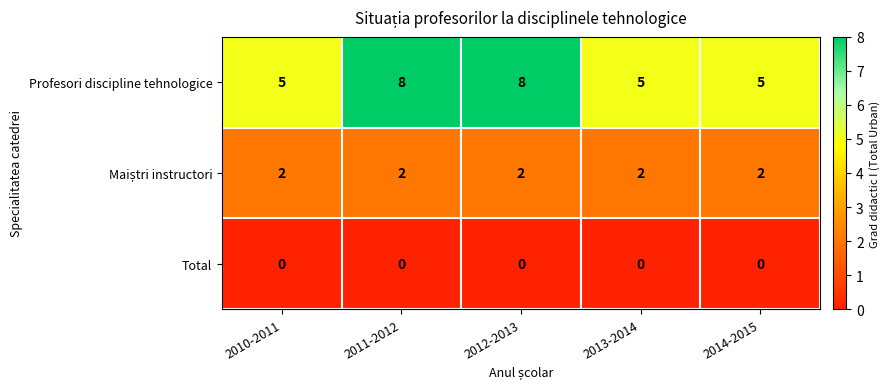

What is the difference between the Profesori discipline tehnologice values at 2013-2014 and 2011-2012?

3